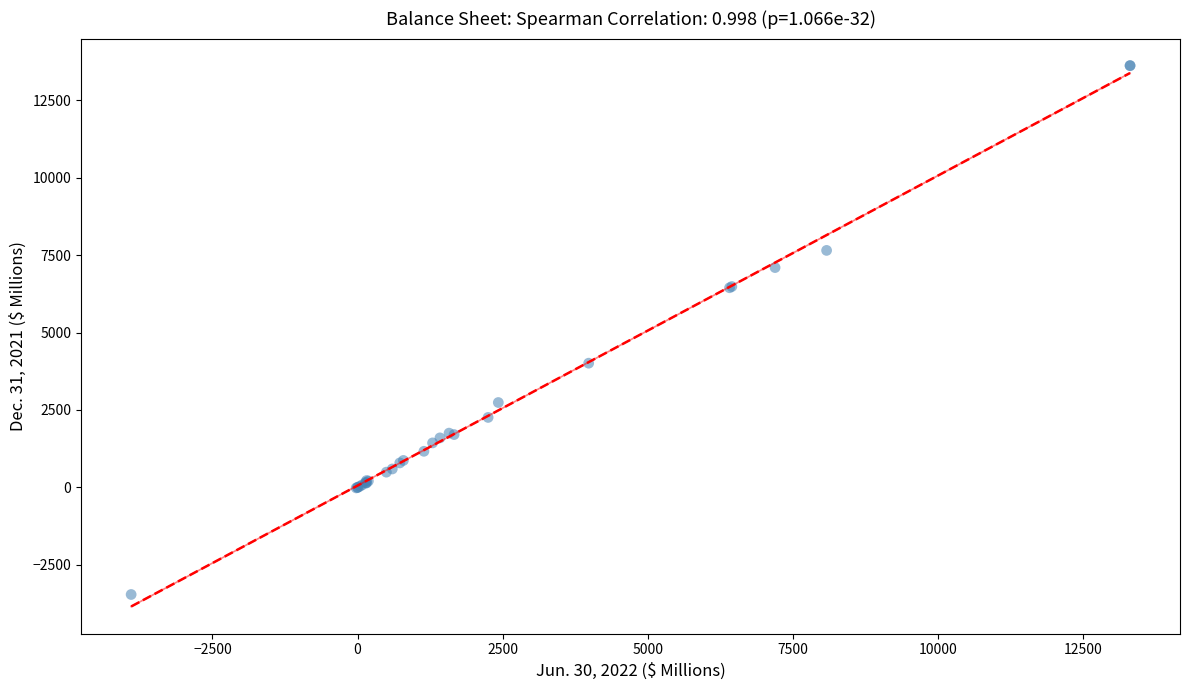

What Y value in the scatter plot is closest to 5079?

4010